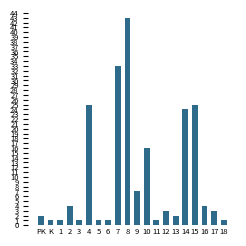

The value at 8 is 14. True or false?

False